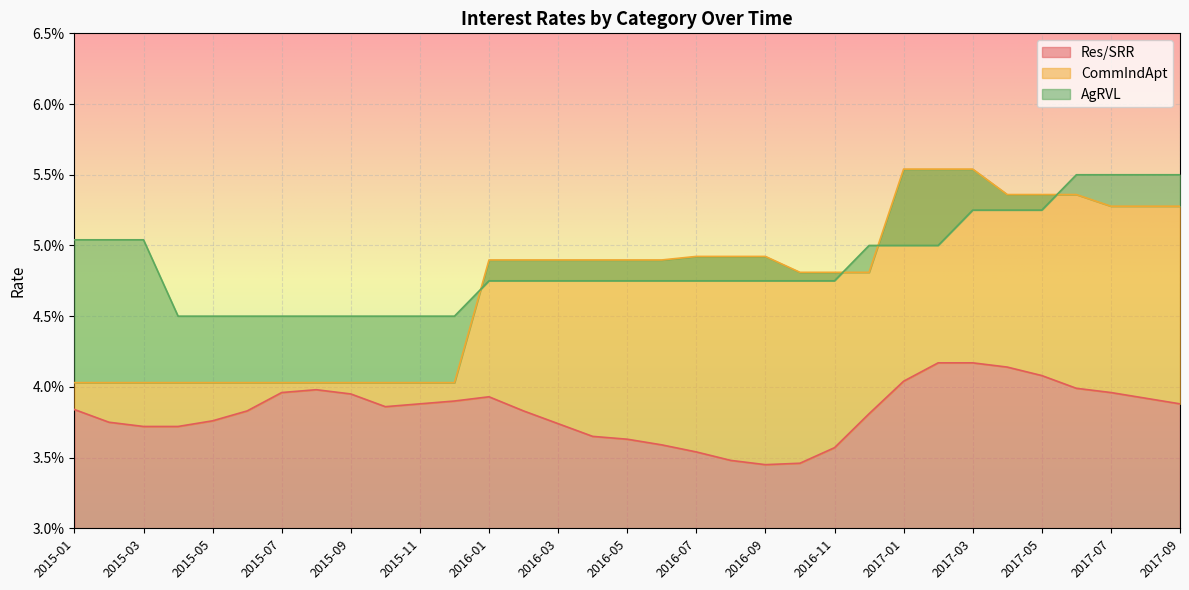

Is it true that Res/SRR equals 0.0 at 2017-04?

False